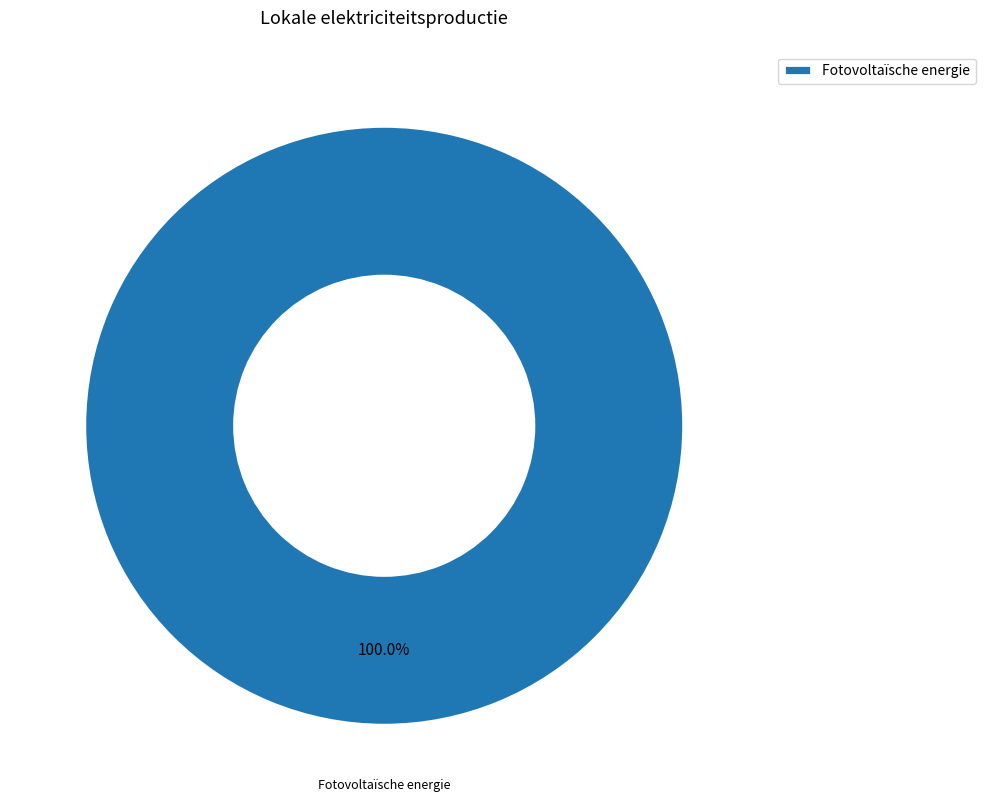

Rank the categories by value from lowest to highest.

Fotovoltaïsche energie